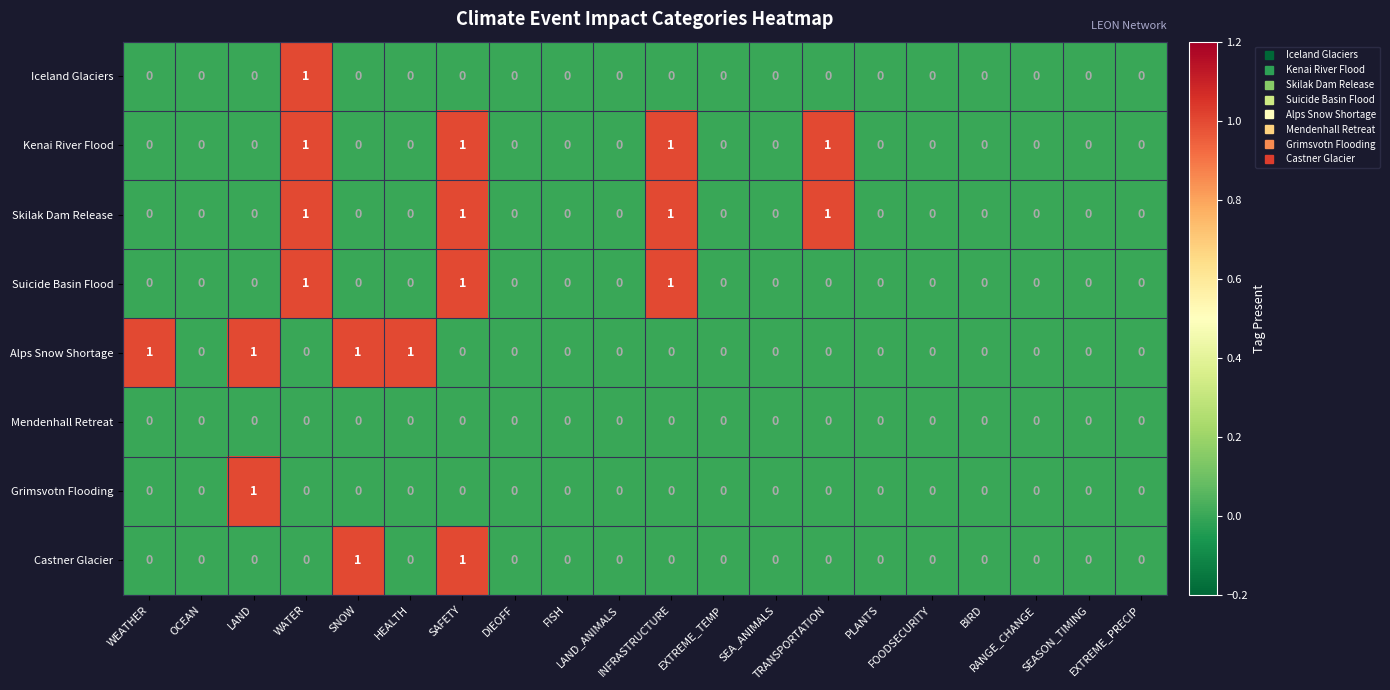

What is the sum of all Alps Snow Shortage values?

4